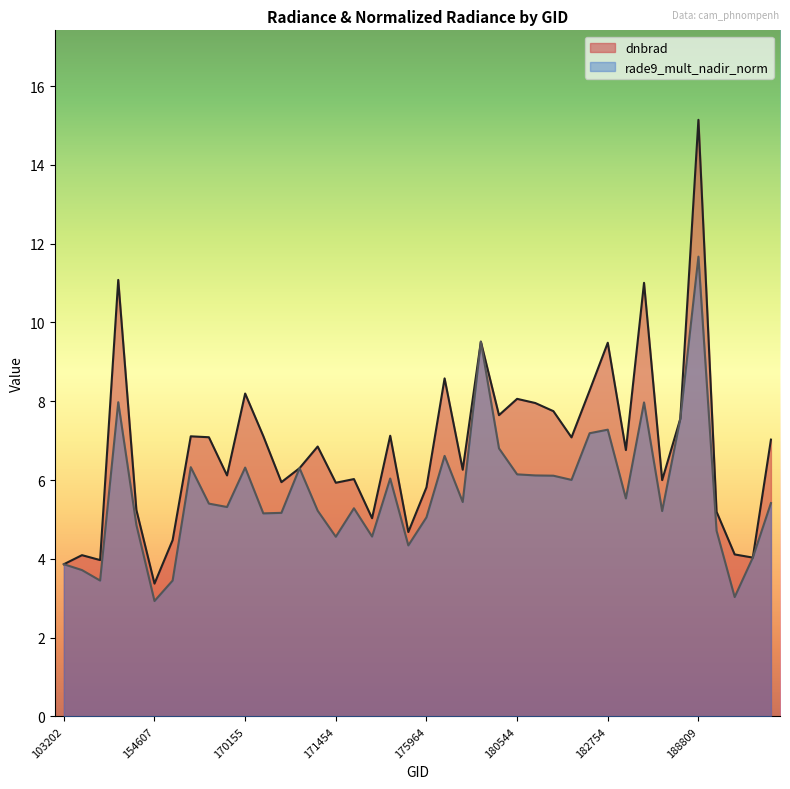

What is the average value of the dnbrad series?

6.8